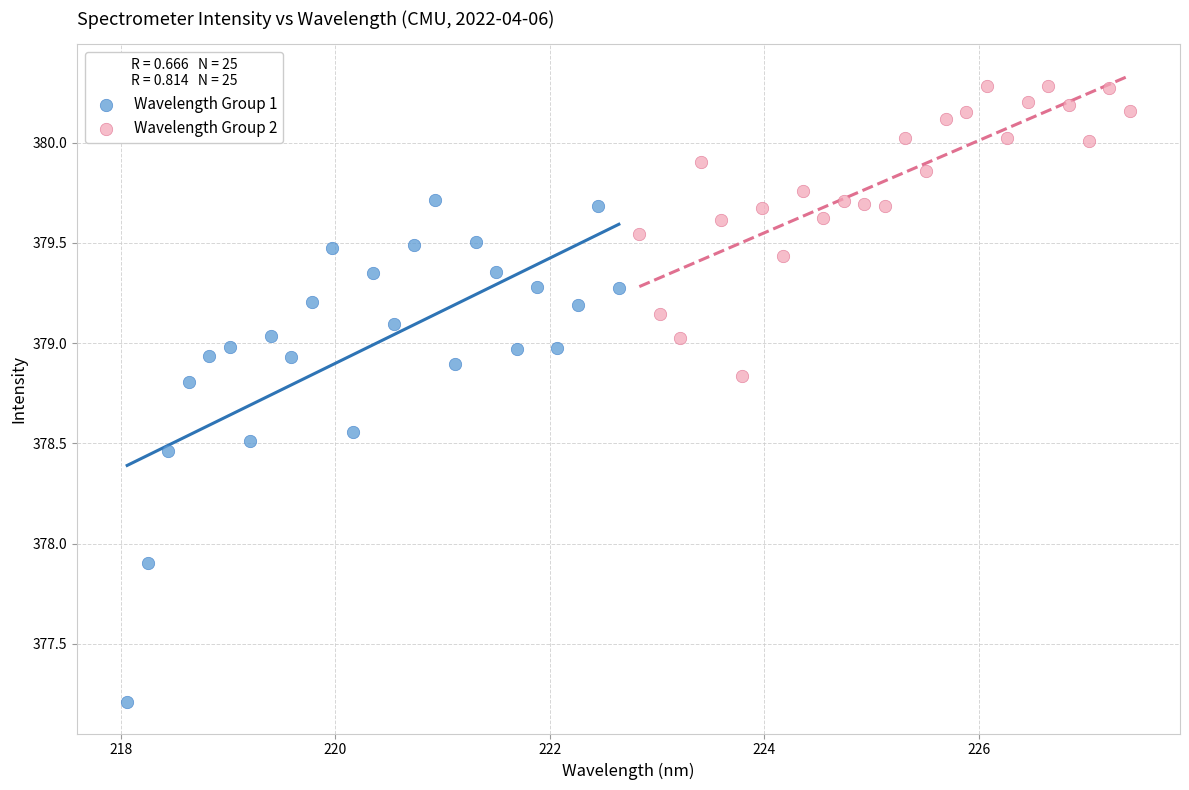

Which series reaches the minimum Y coordinate?

Wavelength Group 1